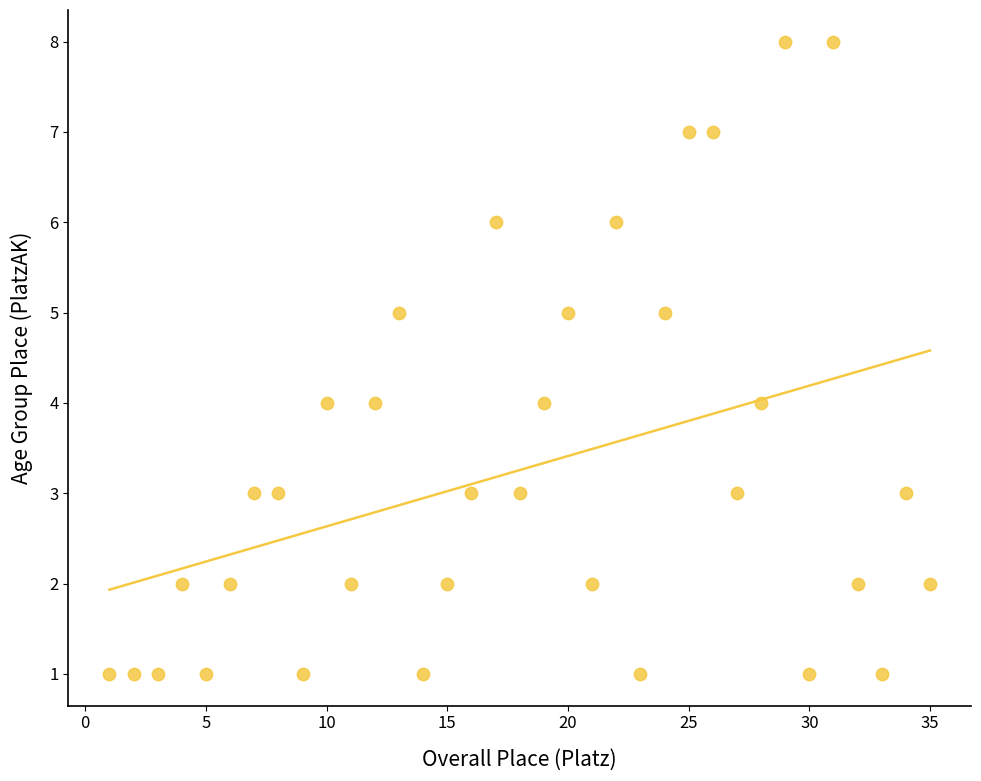

What is the range of X values (max minus min)?

34